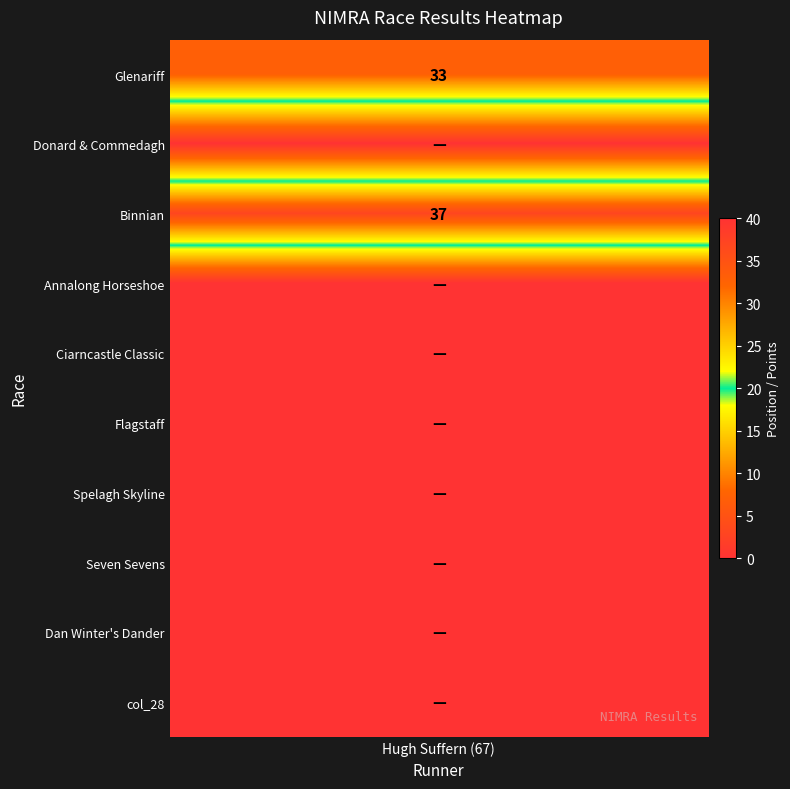

How many values exceed 0?

2